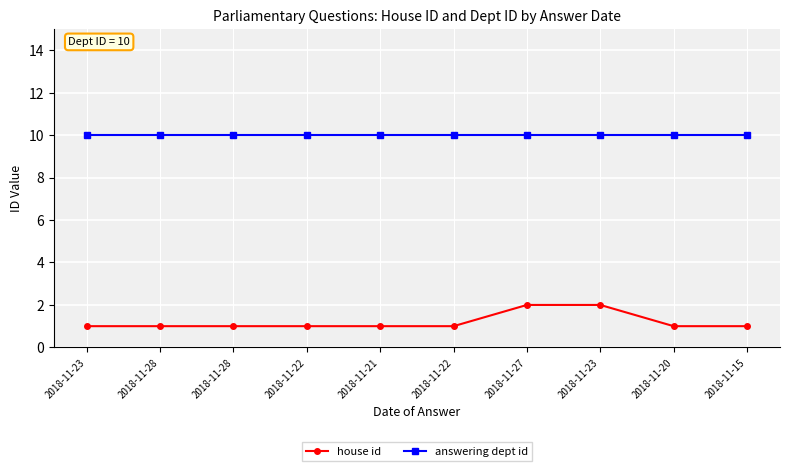

What is the average value of the answering dept id series?

10